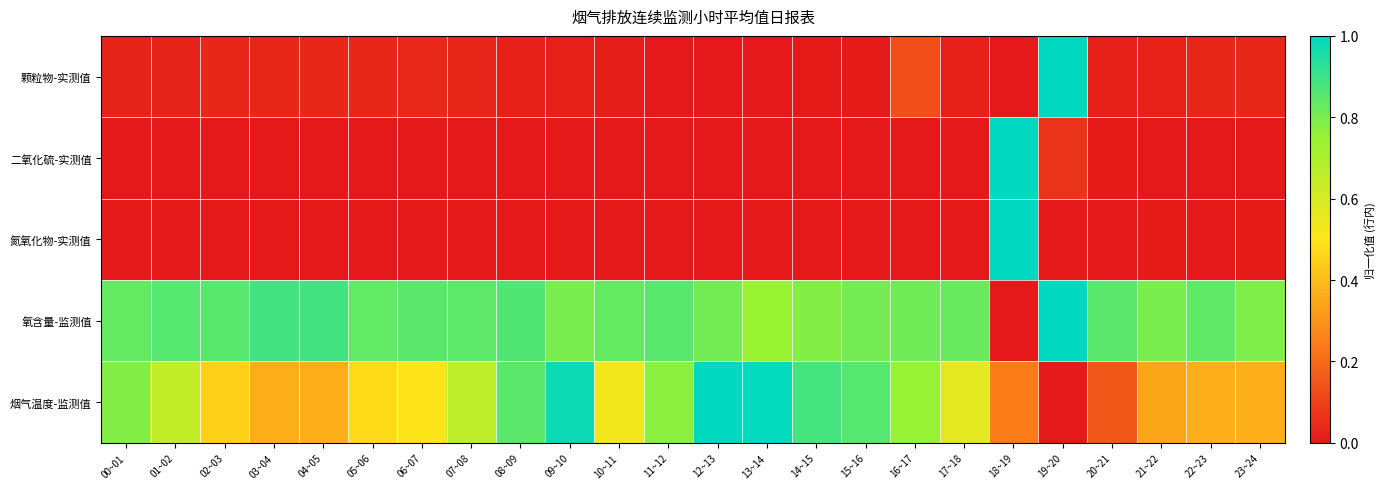

Which label corresponds to the smallest value in the chart?

11~12